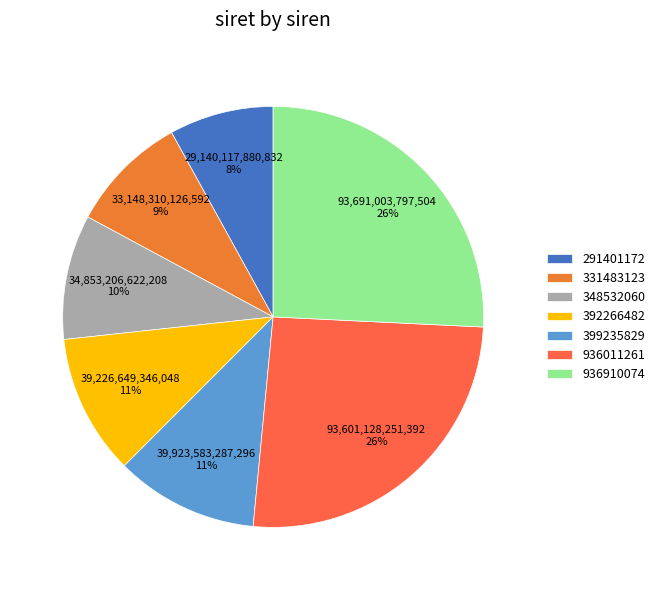

Do 331483123 and 291401172 together represent more than half of the pie?

No